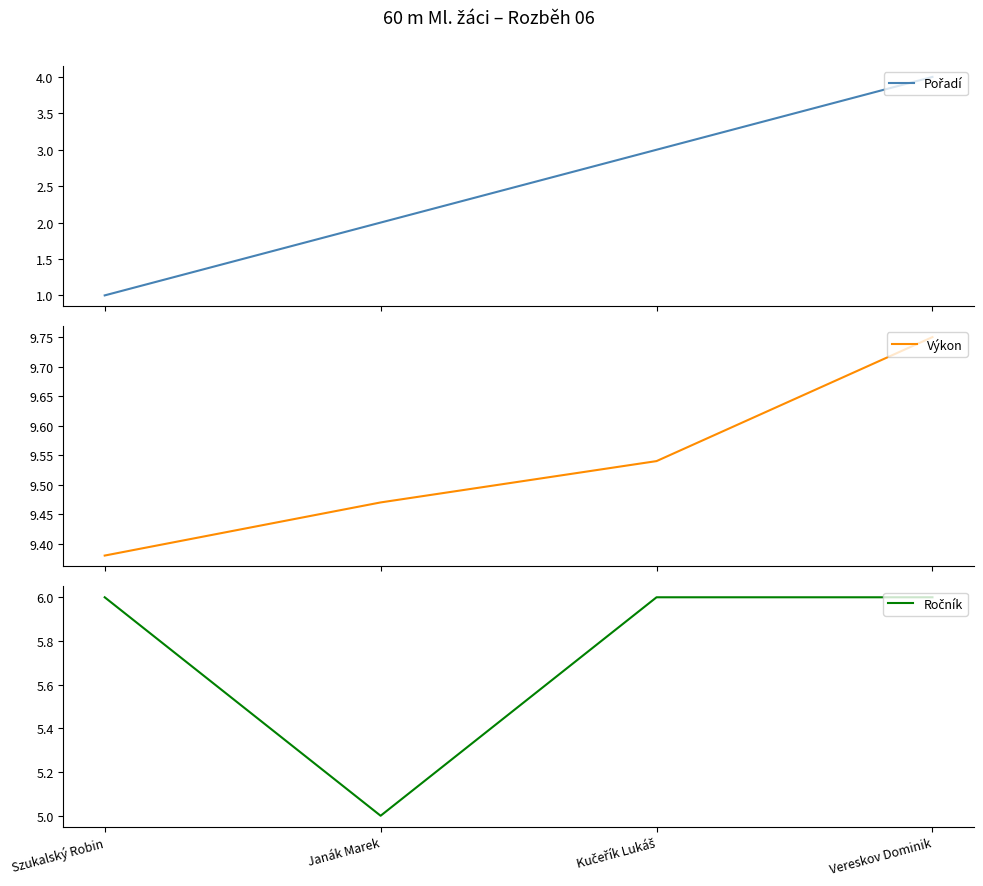

True or false: Ročník and Pořadí intersect in this chart.

False